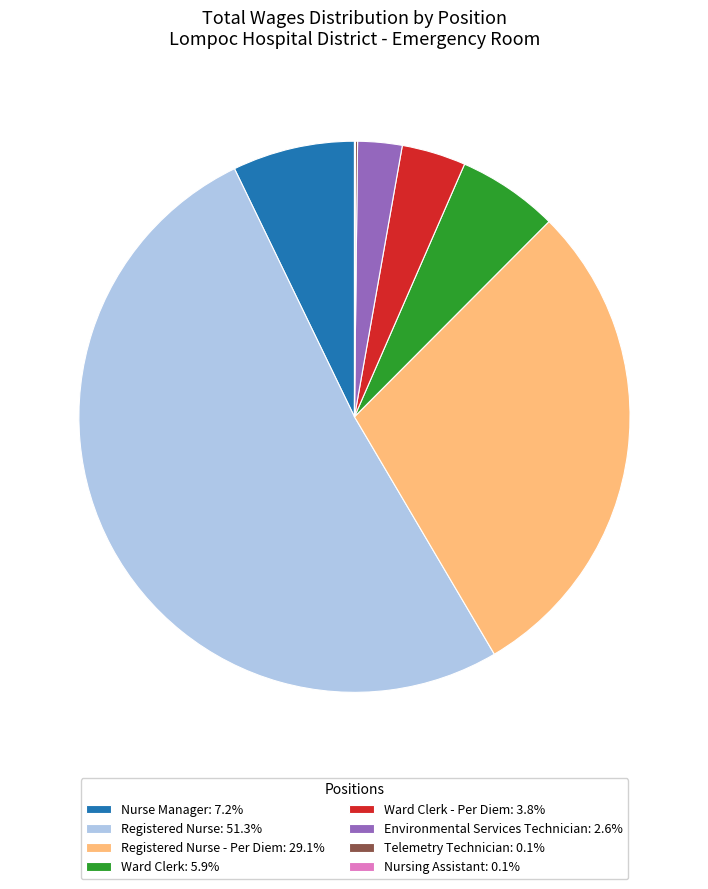

Combined, do Ward Clerk - Per Diem: 3.8% and Ward Clerk: 5.9% account for over 50%?

No